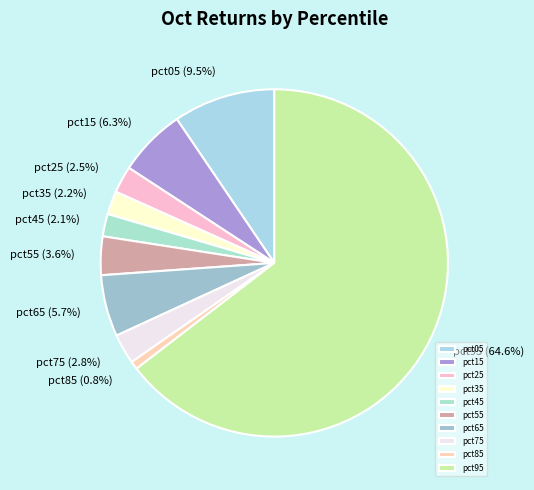

What percentage do pct25 and pct35 together represent?

4.7%